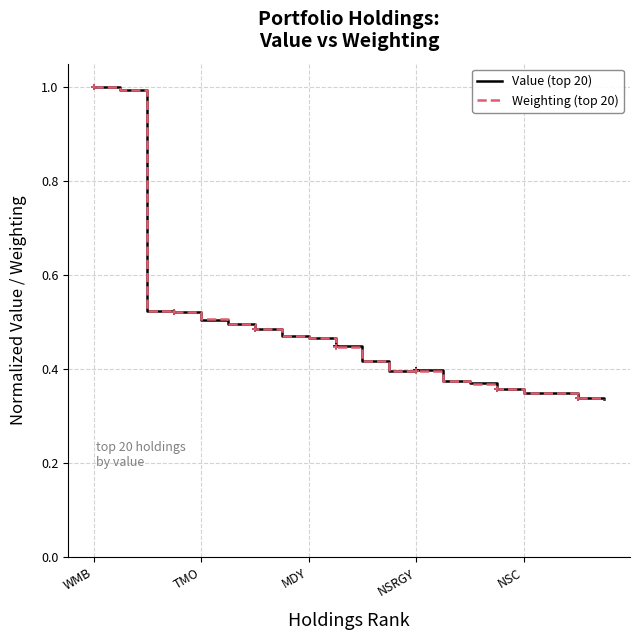

Which series has the largest total across all categories?

Value (top 20)